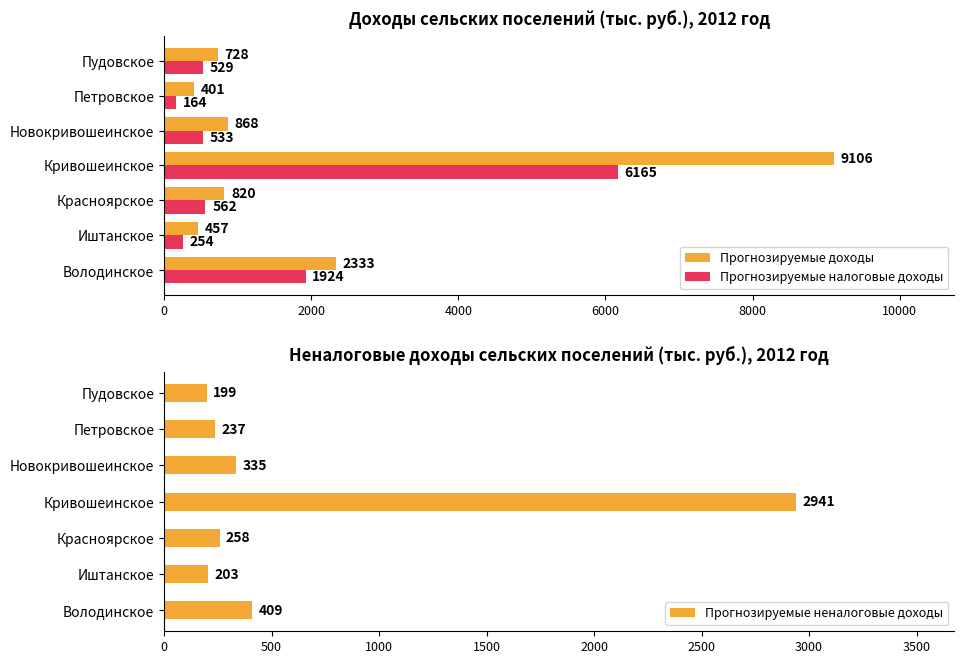

What is the maximum value shown in the chart?

9106